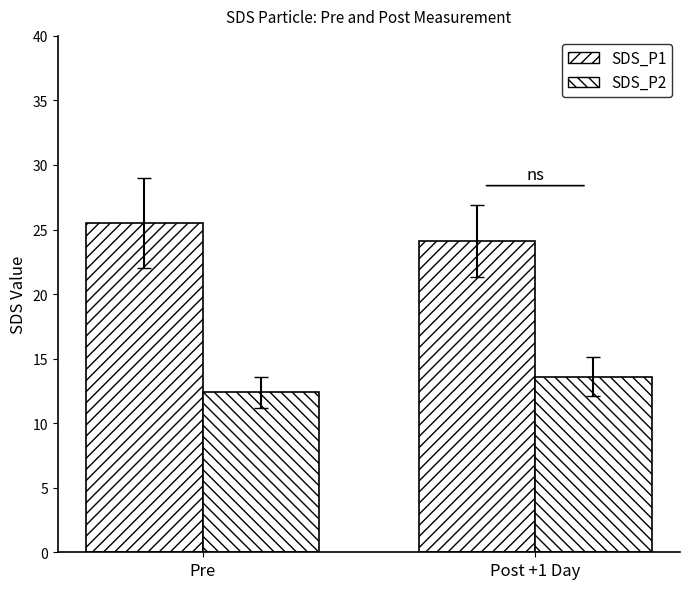

What is the sum of all SDS_P2 values?

26.0